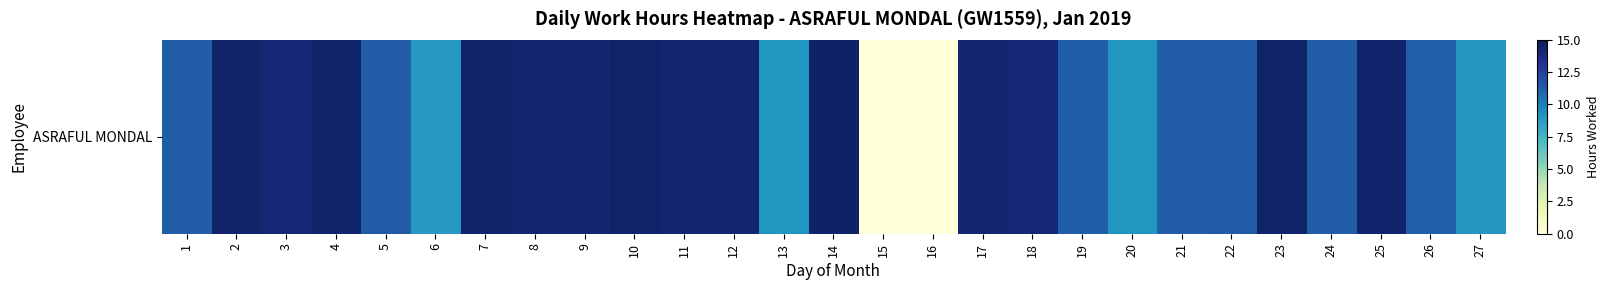

What is the sum of all values?

315.4